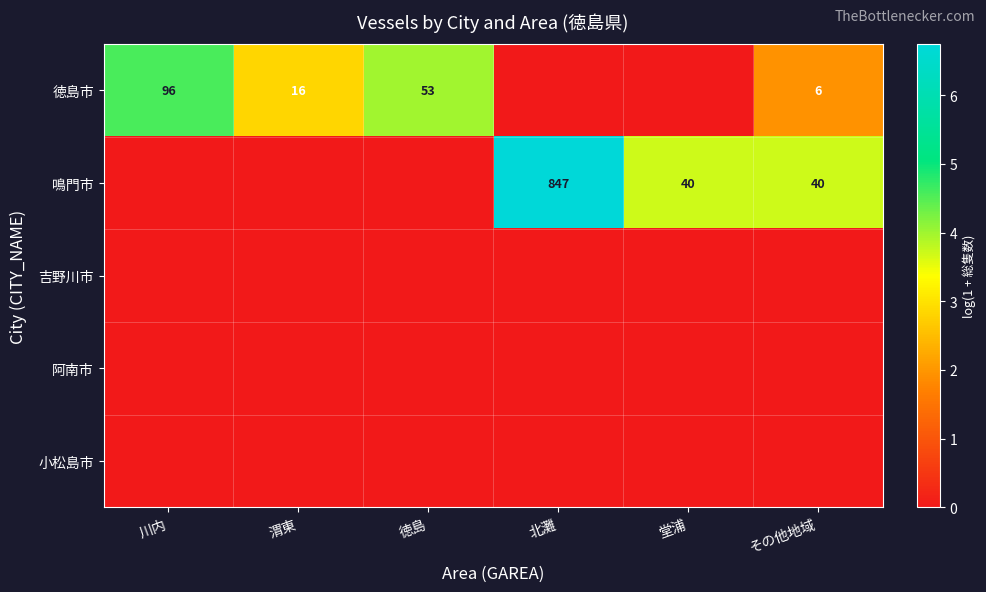

Is it true that 徳島市 equals 96 at 川内?

True